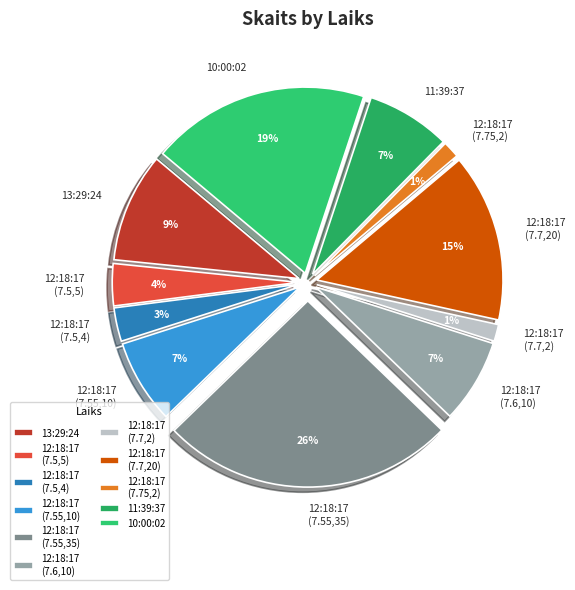

The 12:18:17 (7.5,5) slice represents 1% of the pie. True or false?

False